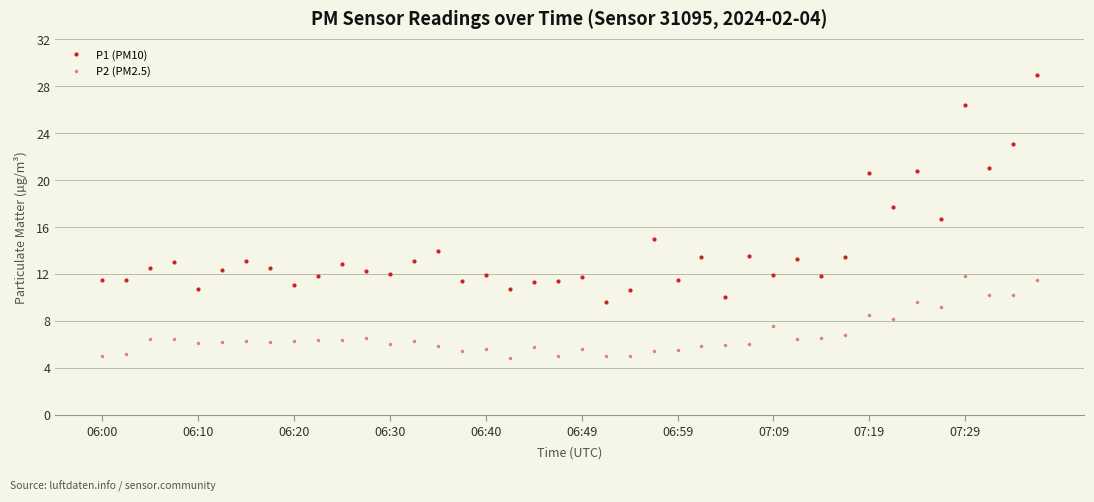

List the series in order of their overall mean, highest first.

P1 (PM10), P2 (PM2.5)